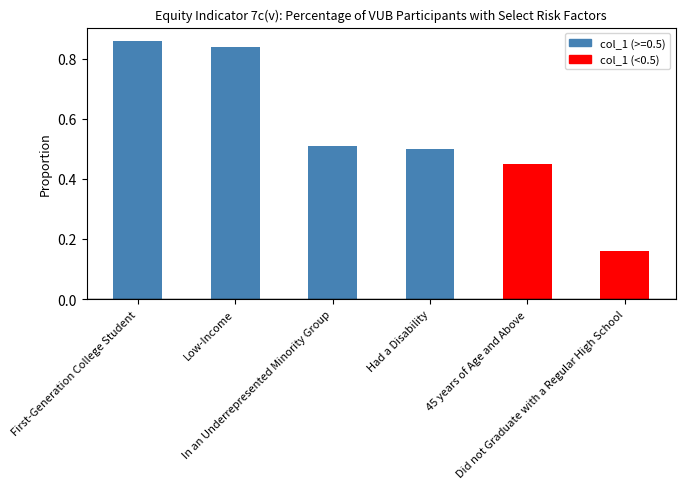

Does the chart contain any negative values?

No